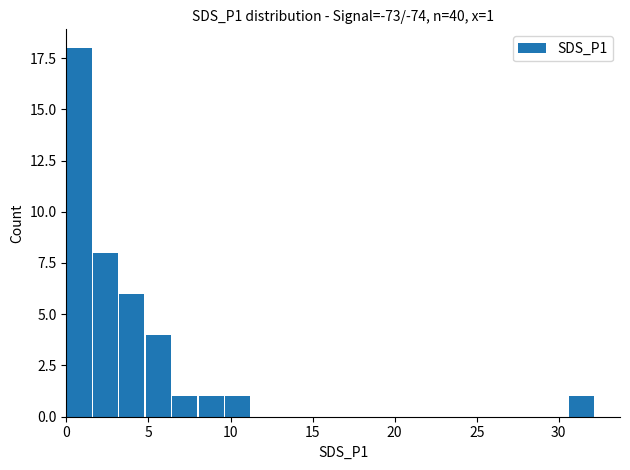

What is the greatest value displayed?

18